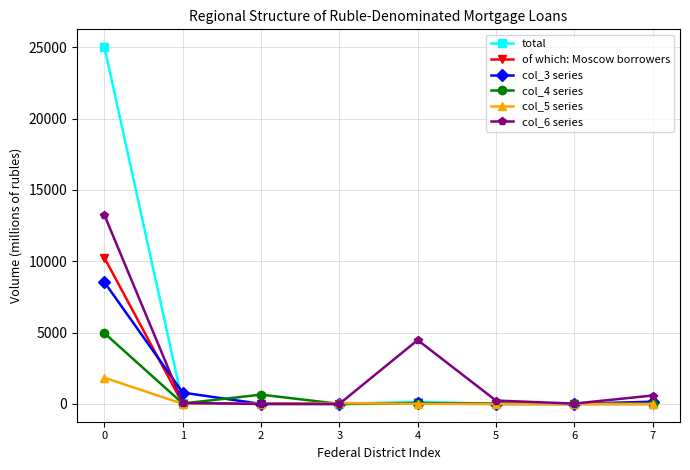

What is the maximum value for total?

25001